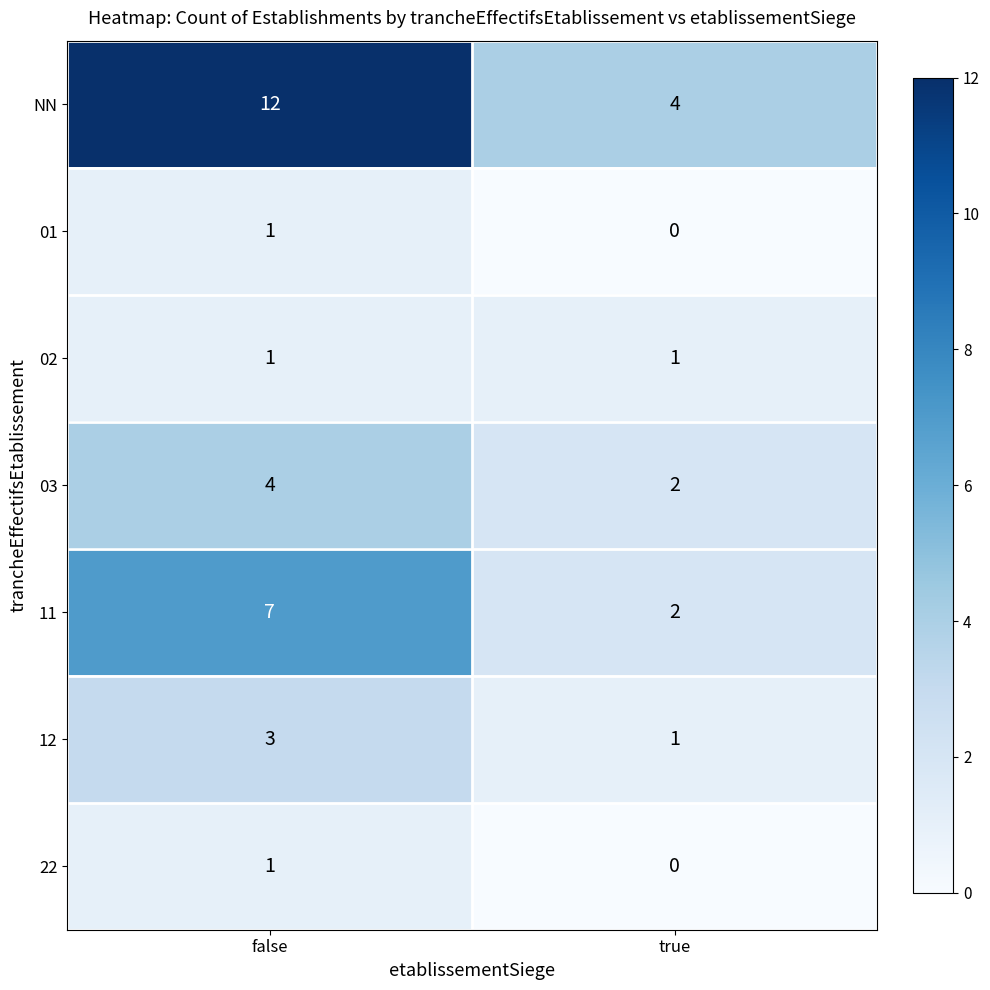

Reading left to right, extract all data points from this chart.

NN: 12	4
01: 1	0
02: 1	1
03: 4	2
11: 7	2
12: 3	1
22: 1	0